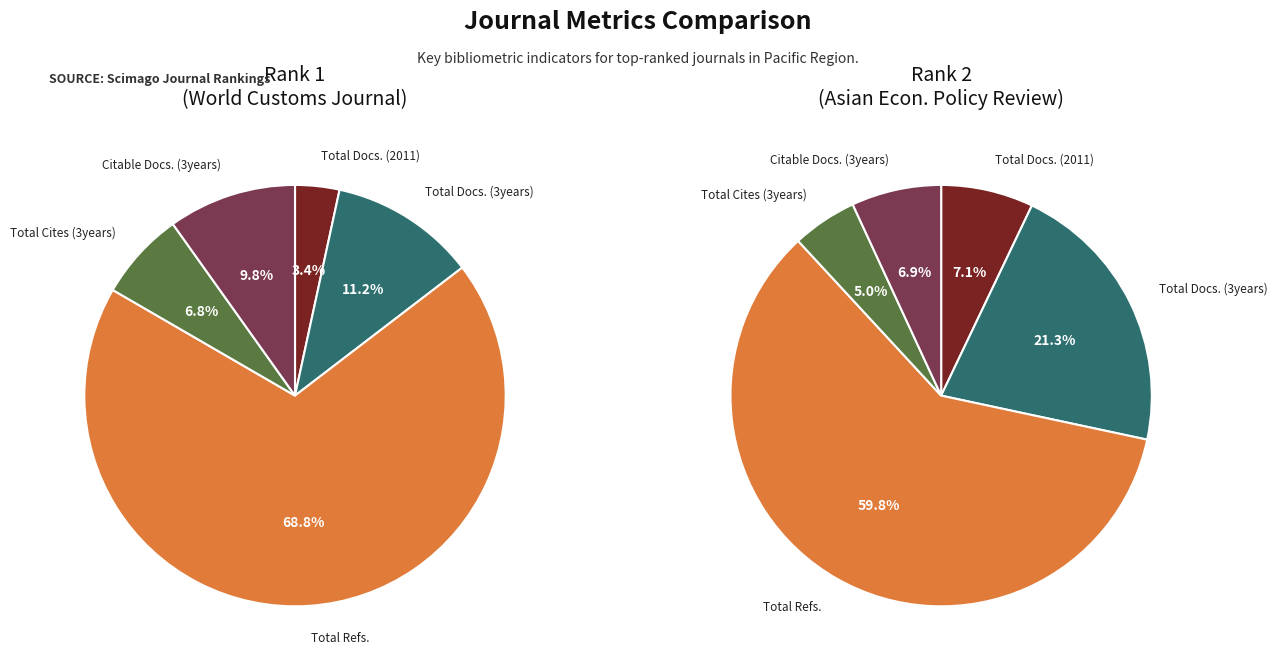

Is it true that Rank 2 (Asian Economic Policy Review) is 77% of the pie?

False